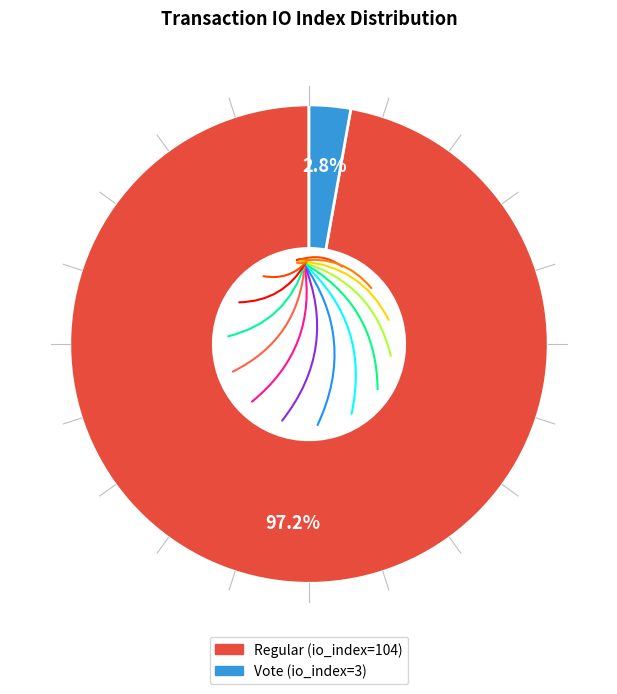

To the nearest percent, what is the difference between the Regular (io_index=104) and Vote (io_index=3) slice percentages?

94%